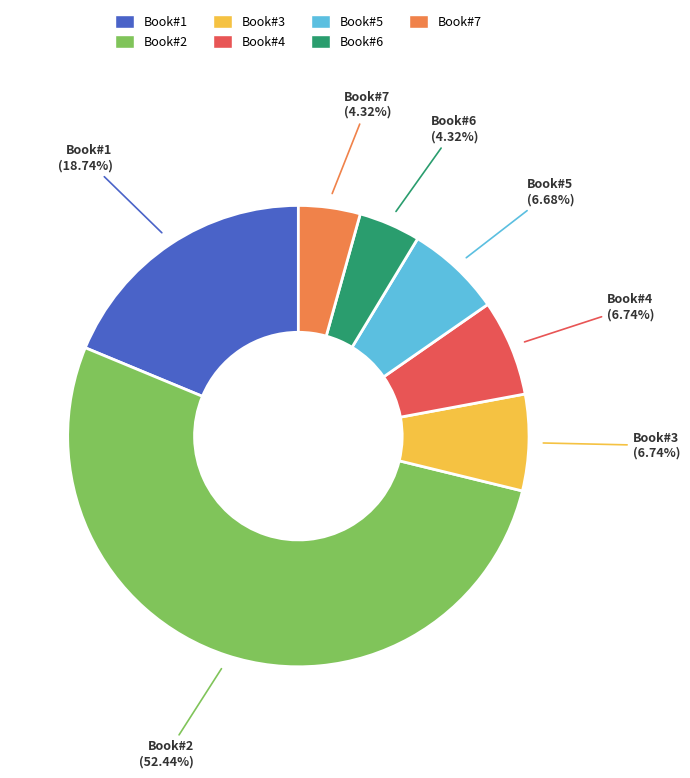

Is there a majority slice in this chart?

Yes